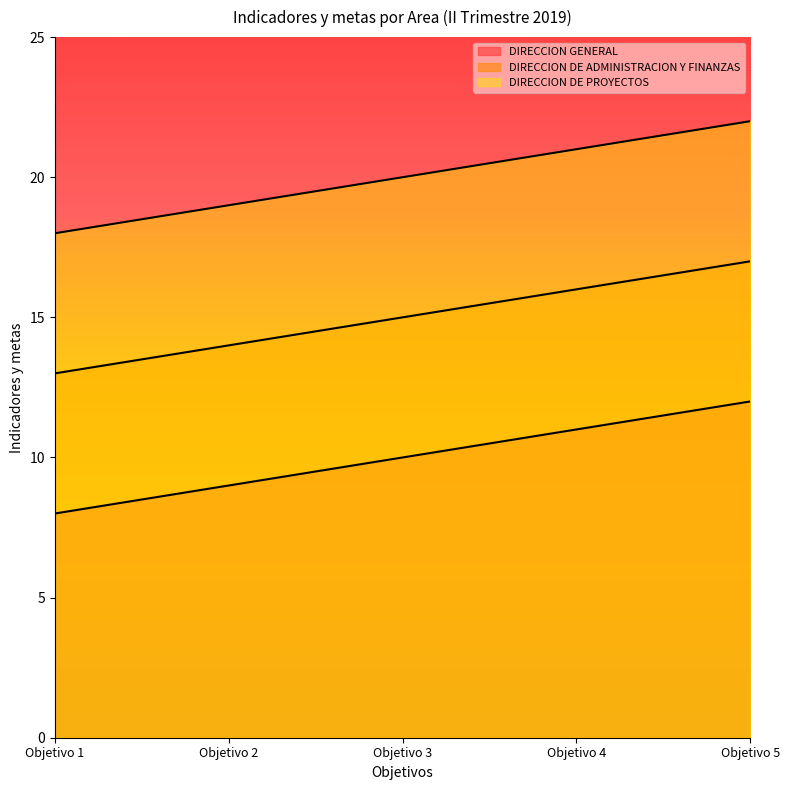

How many lines are shown in the chart?

3